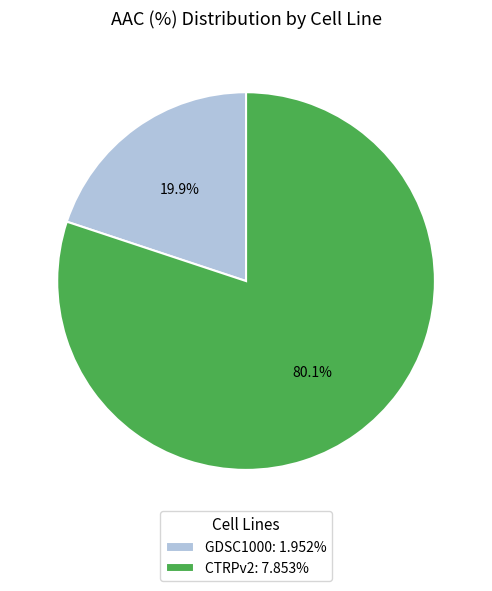

Rank the categories by value from highest to lowest.

CTRPv2, GDSC1000